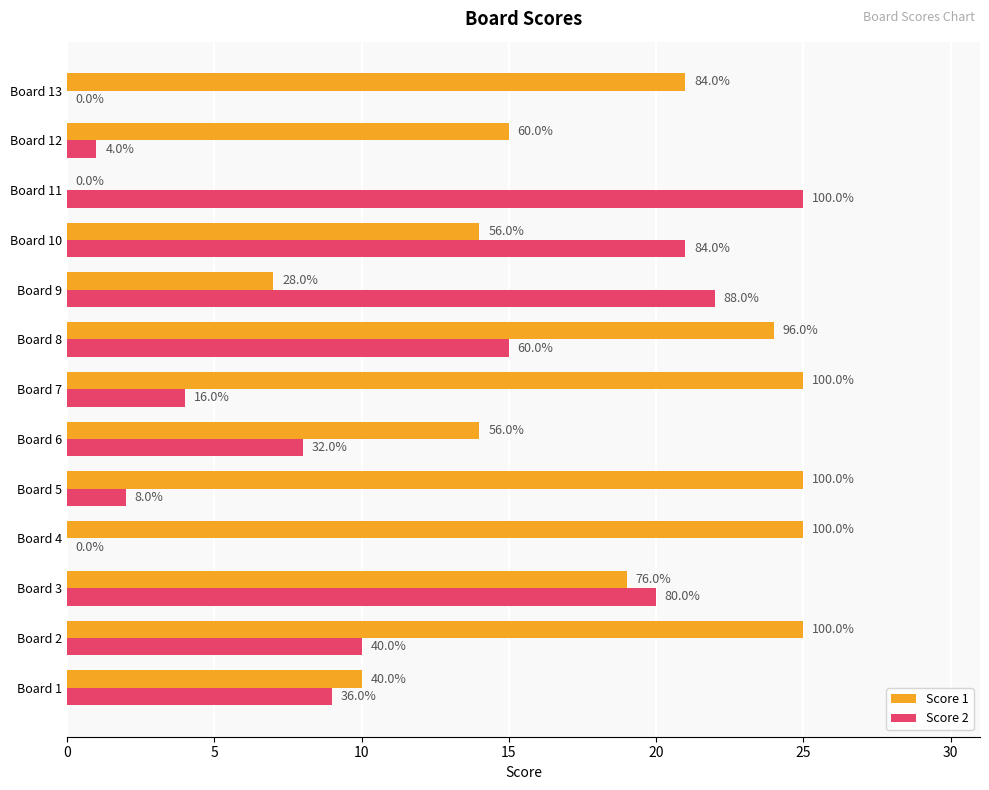

What are all the series names shown in the legend?

Score 1, Score 2